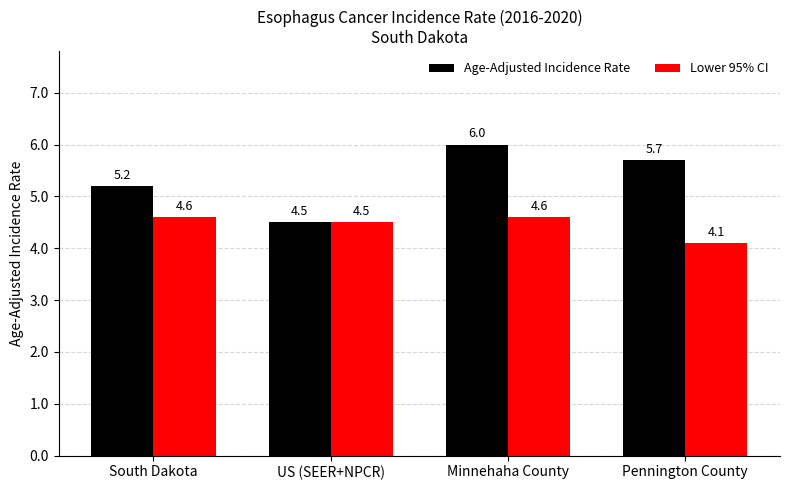

Which series has the largest total across all categories?

Age-Adjusted Incidence Rate